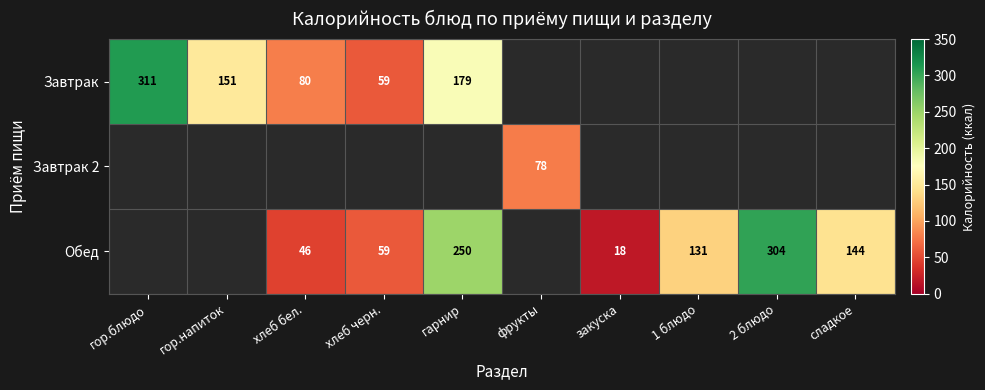

Count the number of categories in the chart.

10